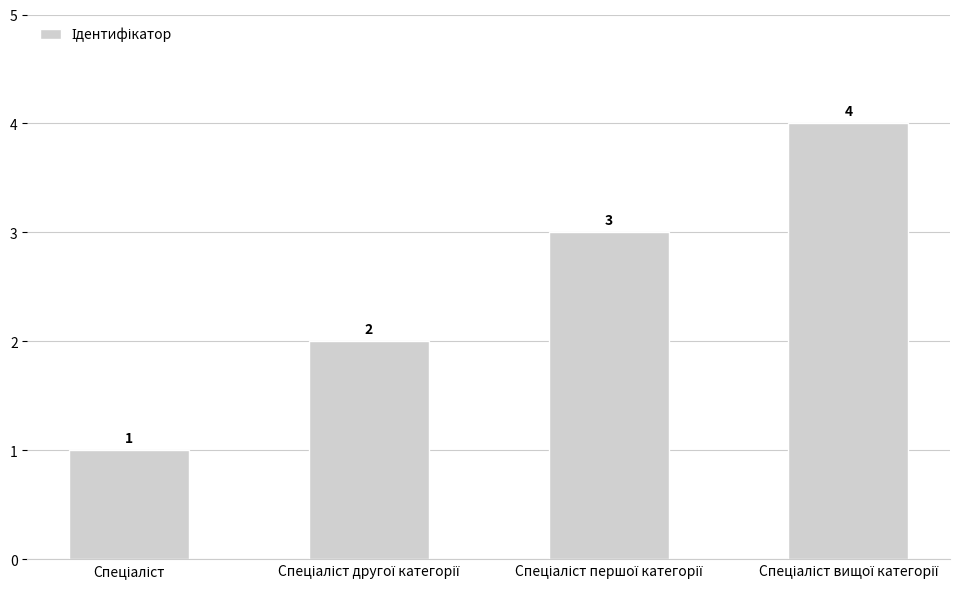

What is the value of the 3rd bar from the left?

3